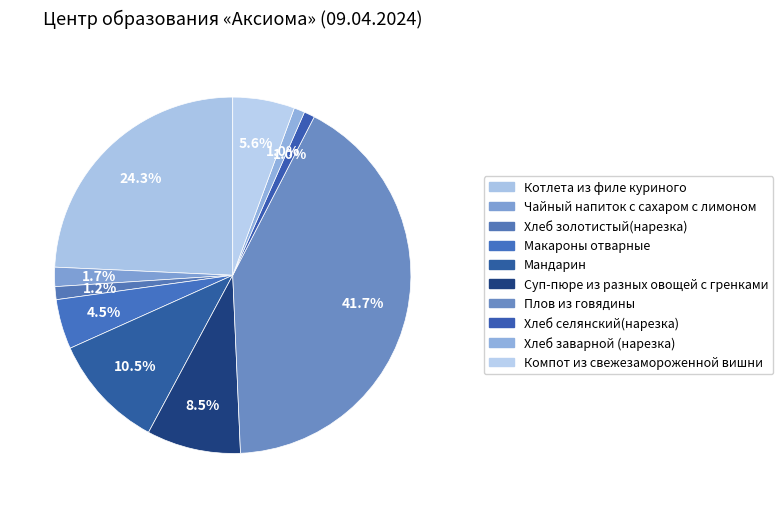

How many slices are in this pie chart?

10